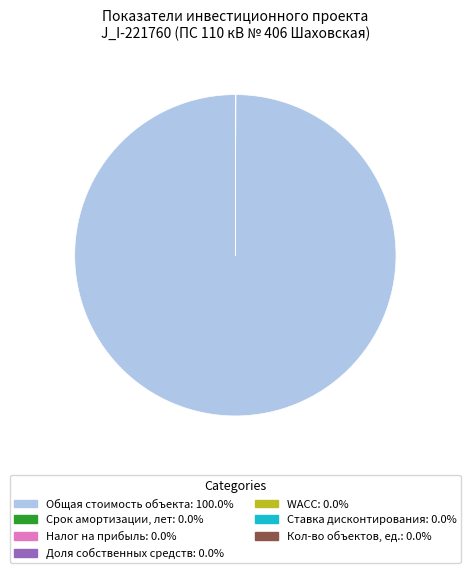

Is there any slice that represents more than half of the pie?

Yes